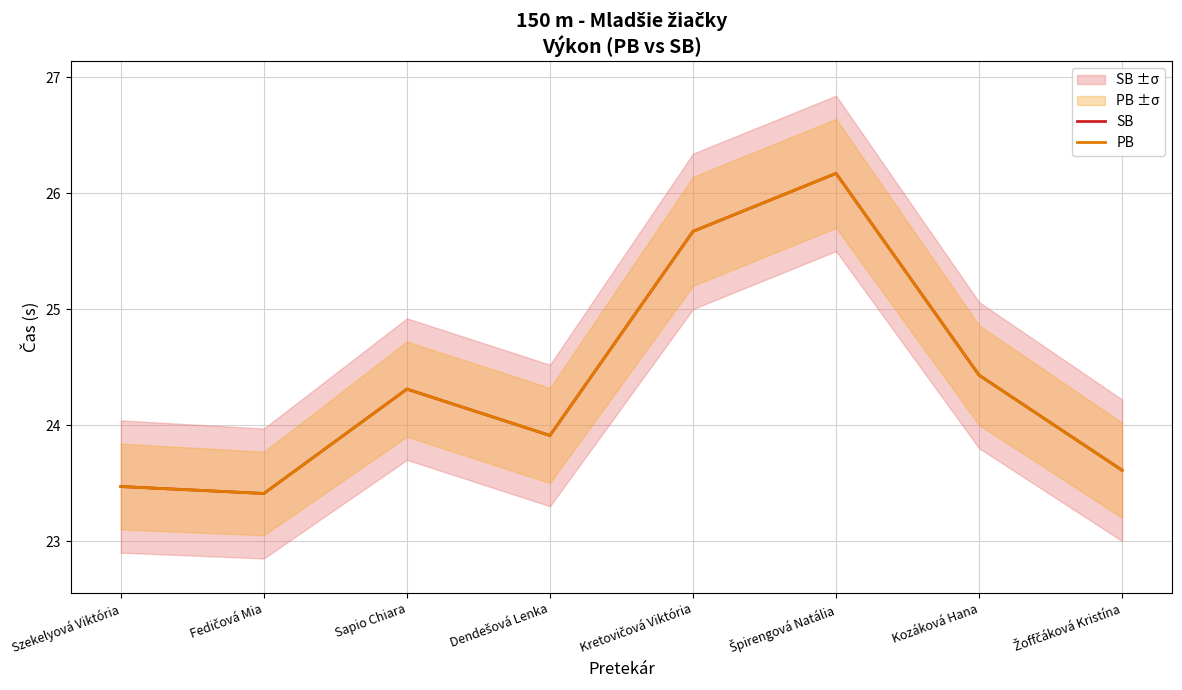

Which series has the widest spread of values?

SB